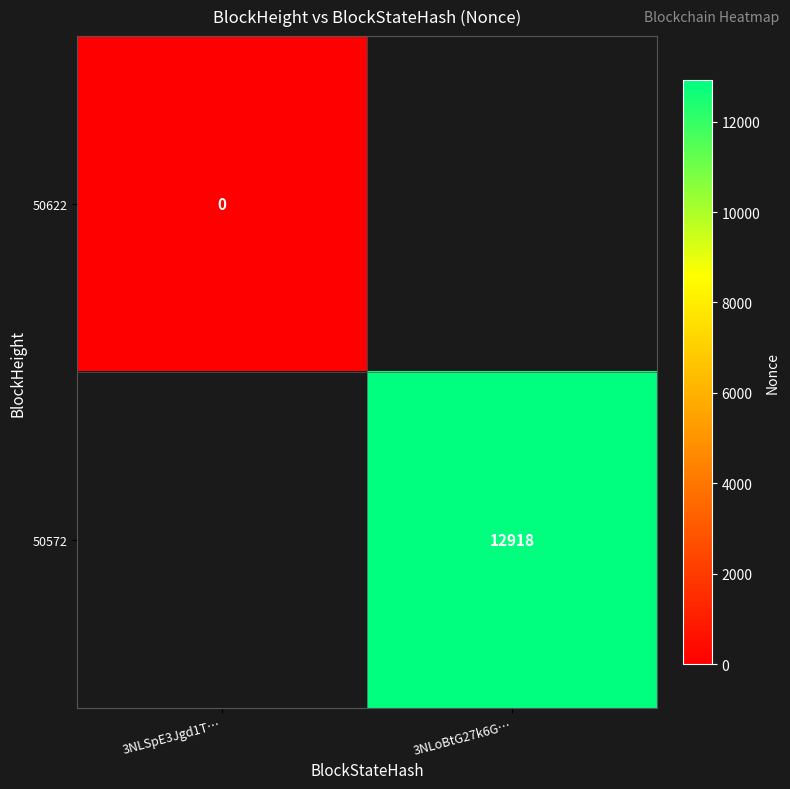

What is the spread (max minus min) of values at 3NLSpE3Jgd1T…?

1